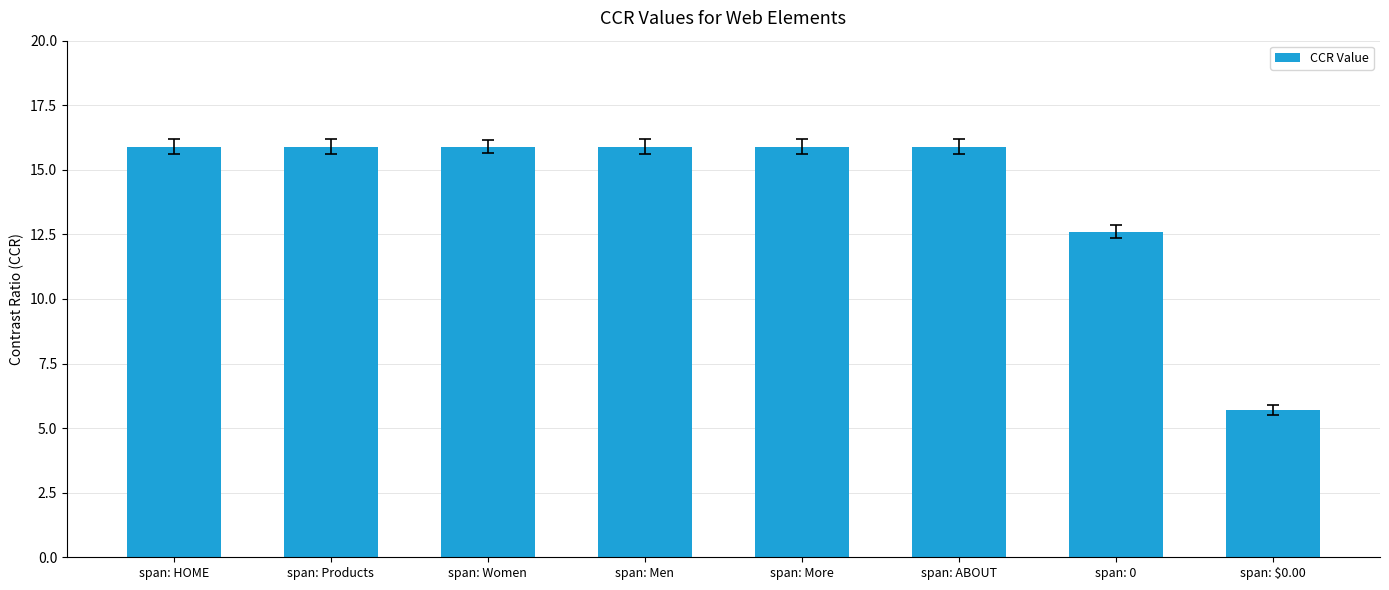

The value at span: More is 15.9. True or false?

True